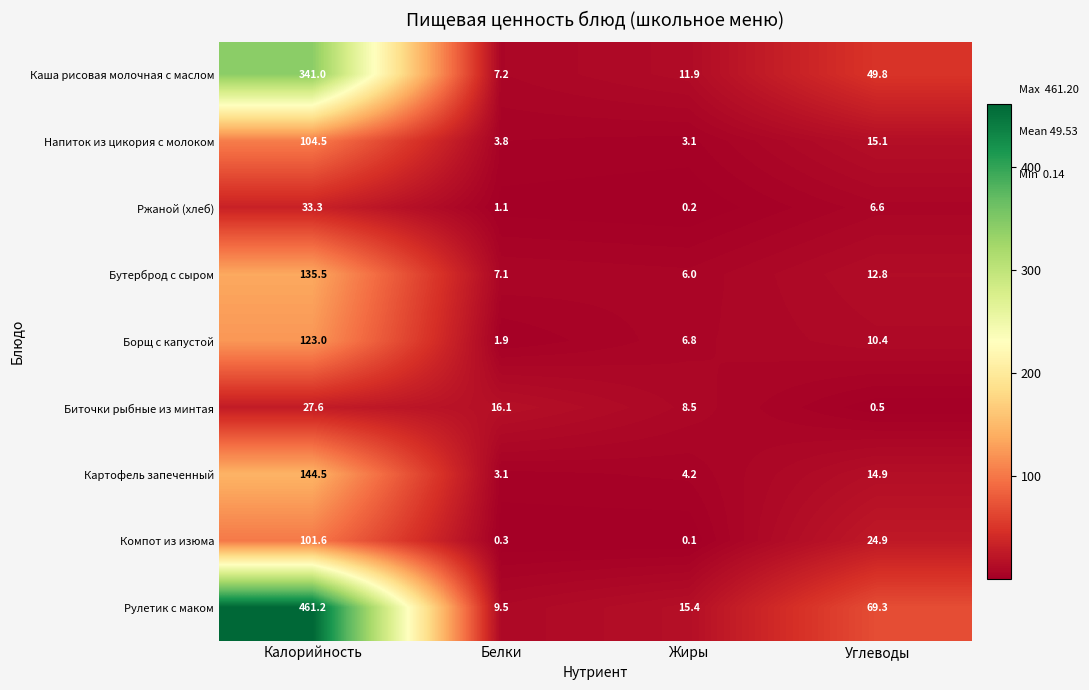

The value of Напиток из цикория с молоком at Жиры is 3.1. True or false?

True